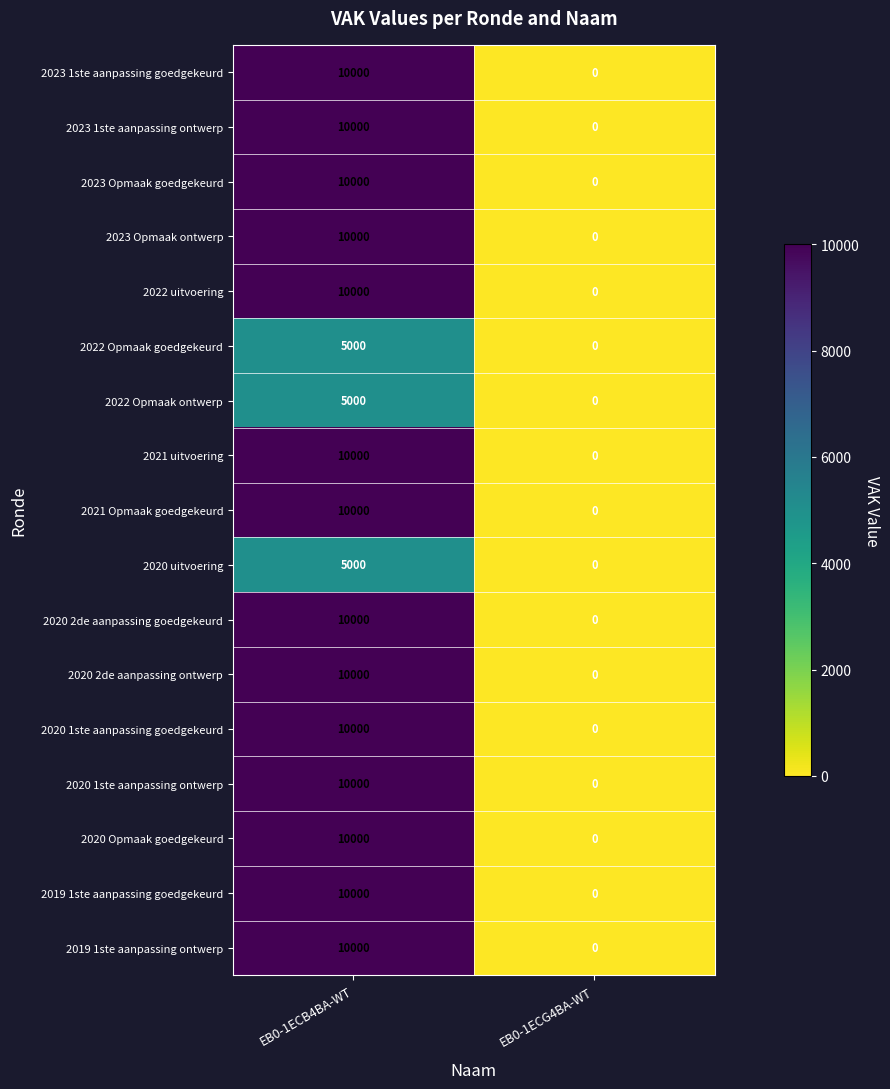

At which category is the sum across all series the highest?

EB0-1ECB4BA-WT